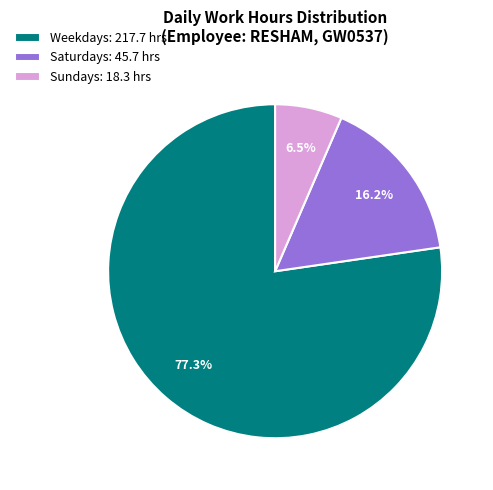

Rank the categories by value from highest to lowest.

Weekdays: 217.7 hrs, Saturdays: 45.7 hrs, Sundays: 18.3 hrs